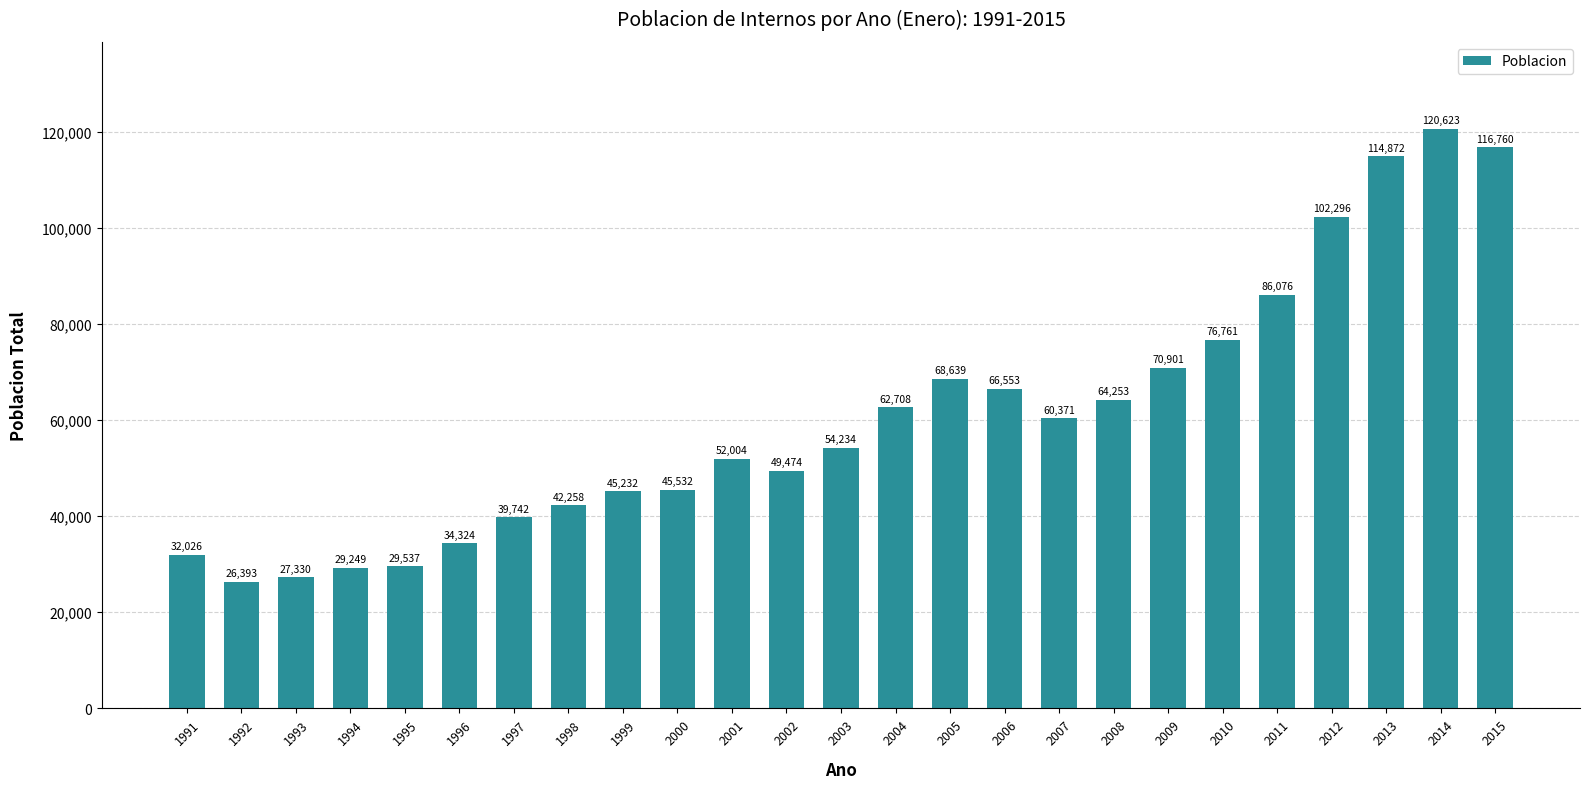

What is the change in value from 1996 to 2008?

+29929